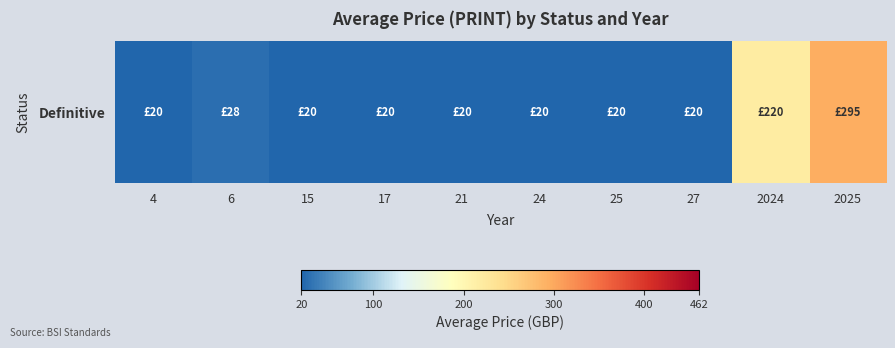

Reading right to left, what are all the values shown in this chart?

2025=295	2024=220	27=20	25=20	24=20	21=20	17=20	15=20	6=28	4=20